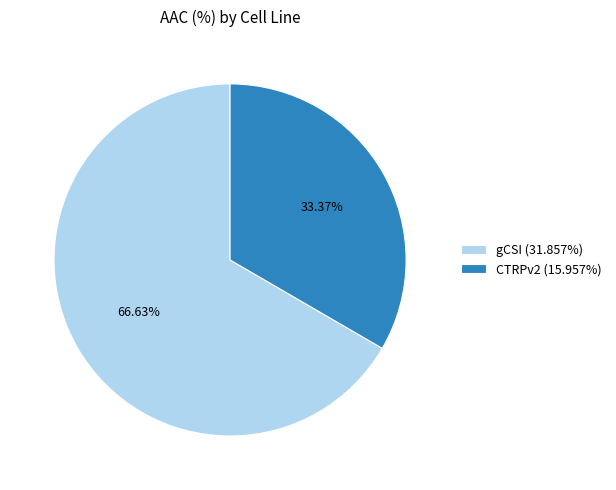

What percentage do gCSI and CTRPv2 together represent?

100.0%